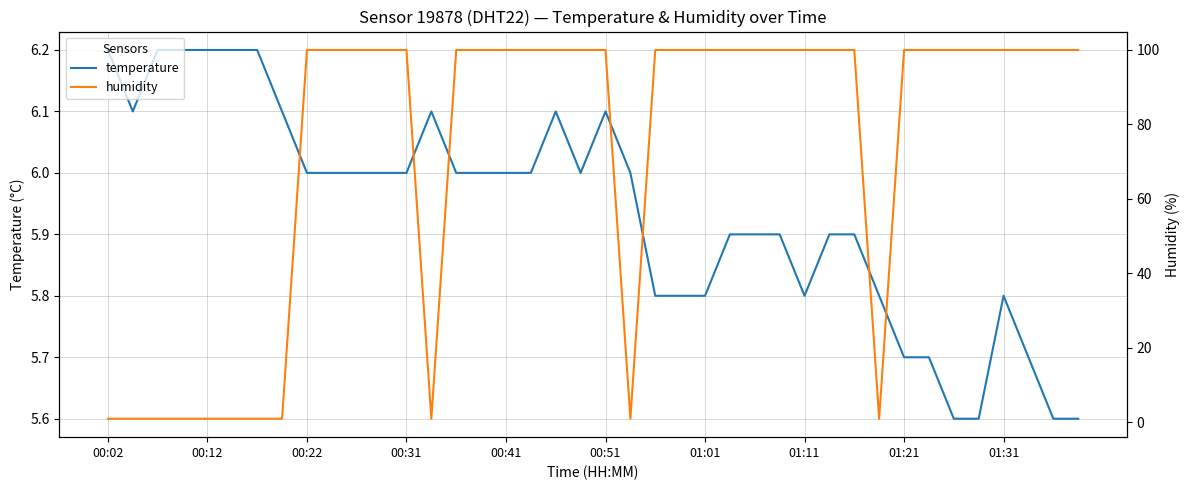

What is the value of the humidity point at the 26th from the left?

99.9